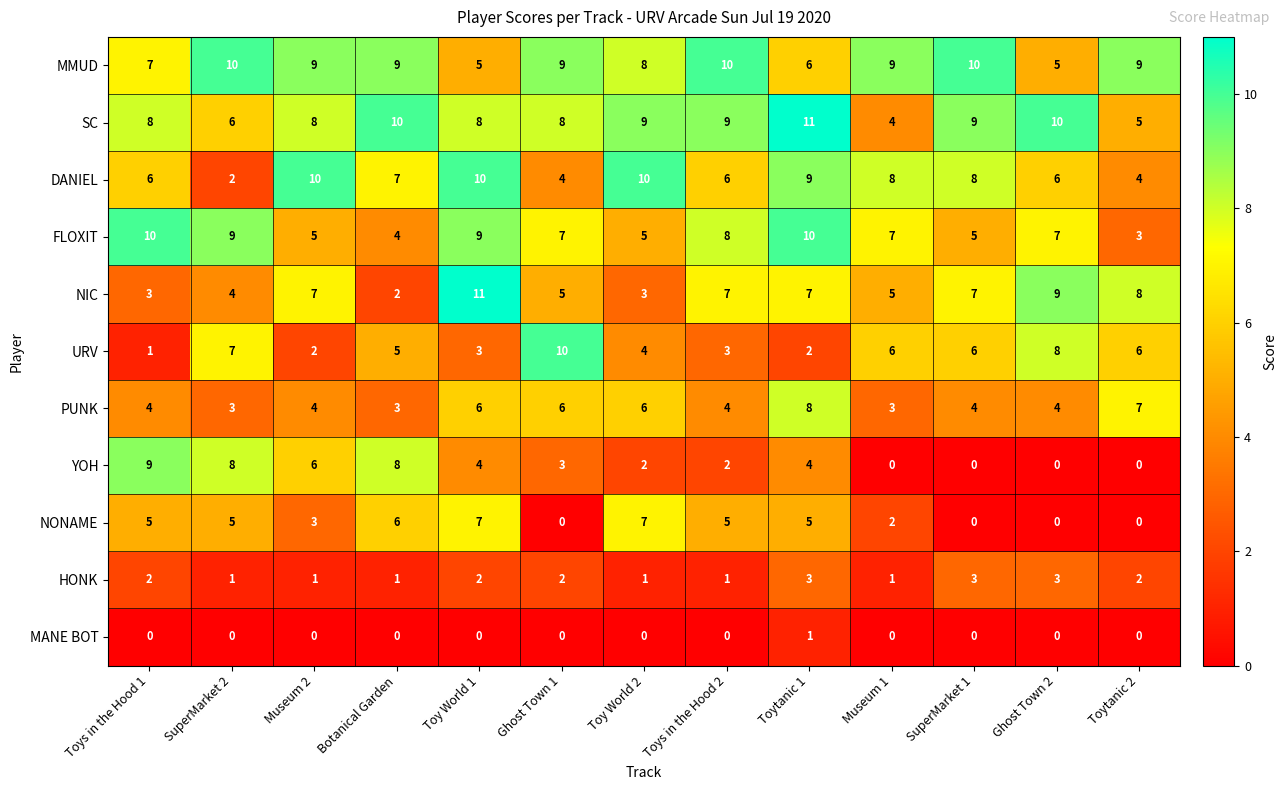

Which series has the largest total across all categories?

MMUD